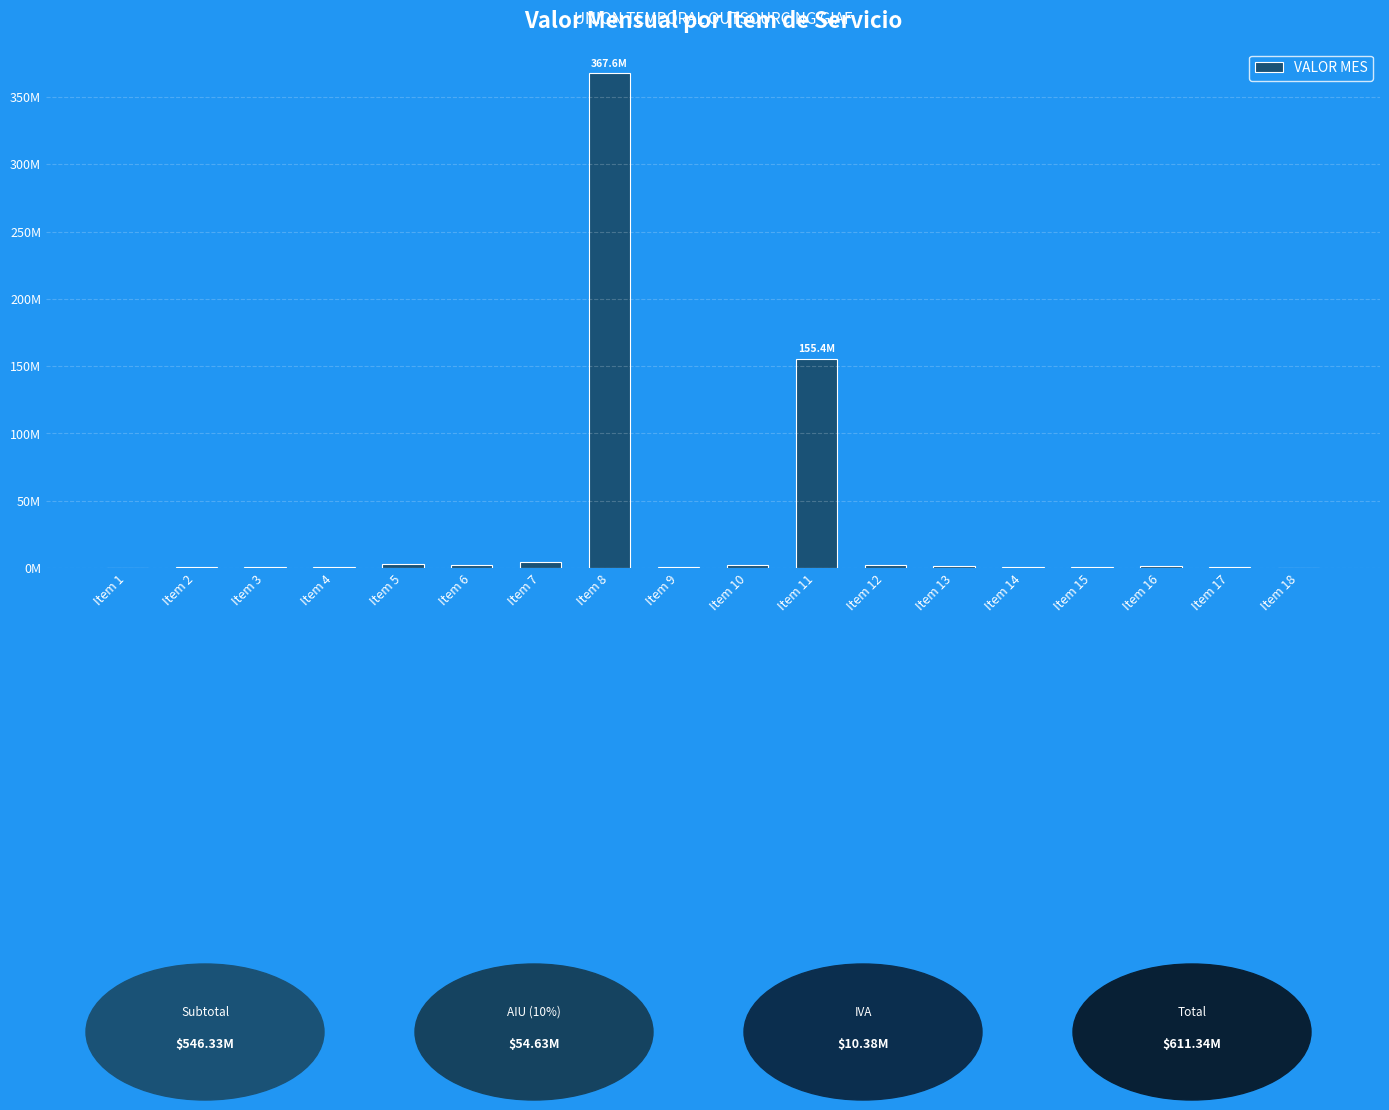

What is the difference between the maximum and second lowest values?

367232497.1